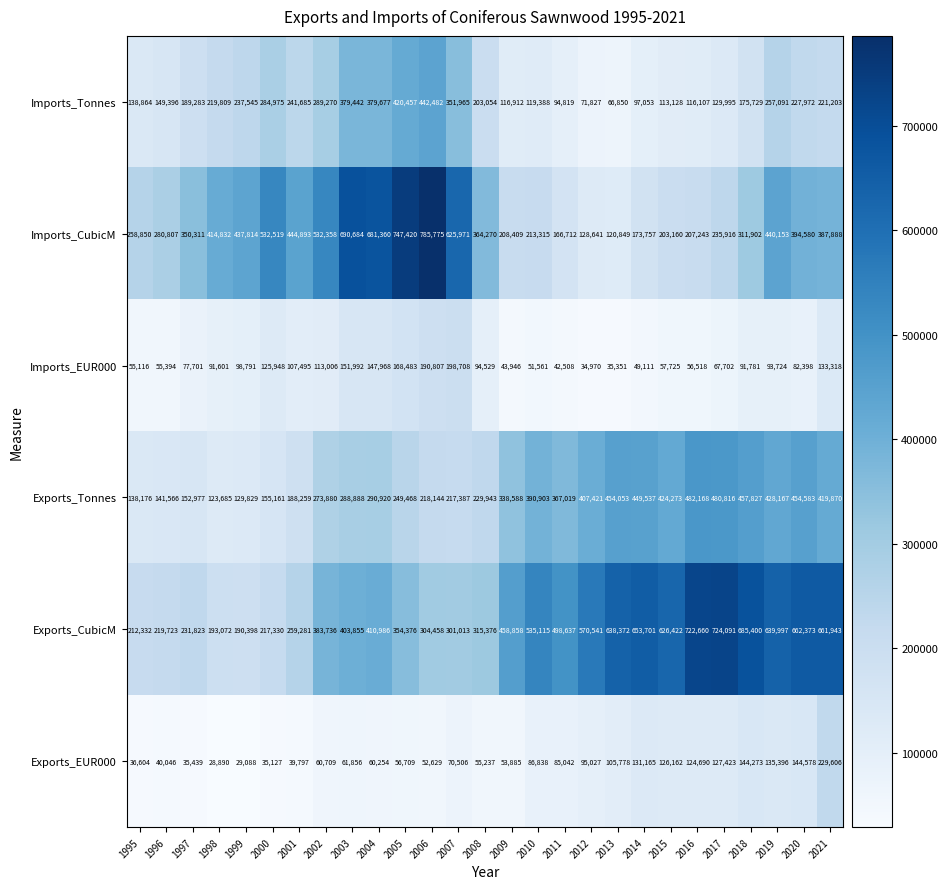

Which series has the largest range (max minus min)?

Imports_CubicM